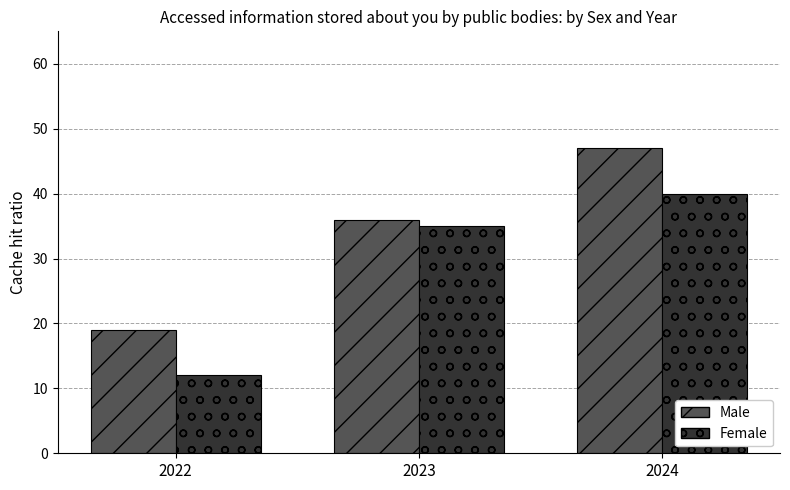

How many series are shown in this chart?

2